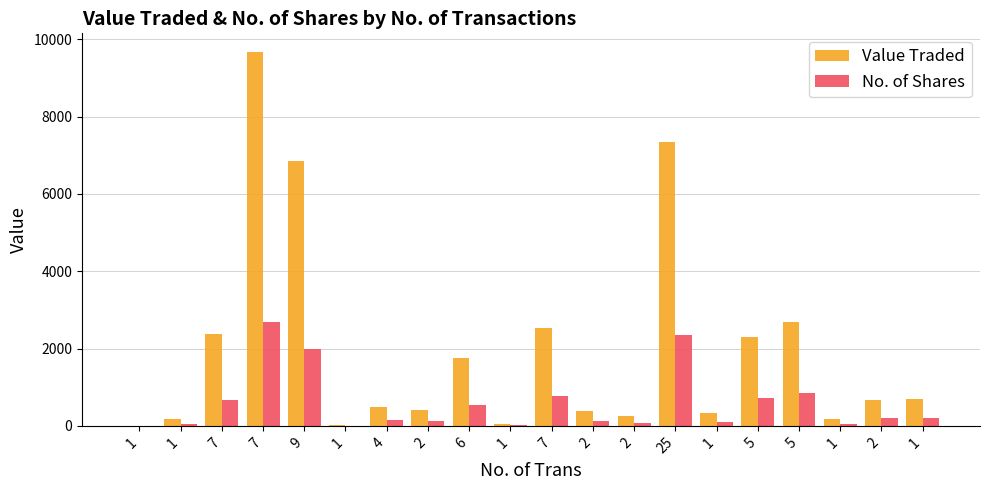

Between 9 and 7, which is larger?

9